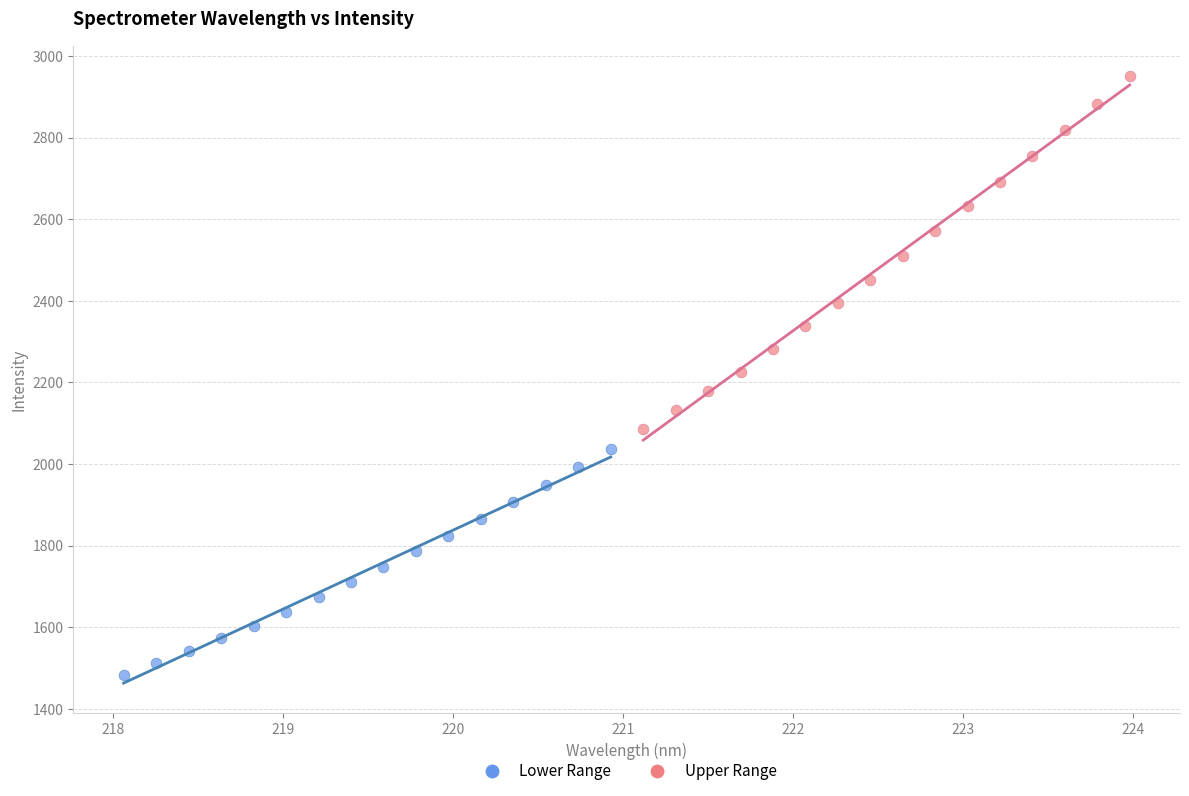

Which series reaches the maximum Y coordinate?

Upper Range